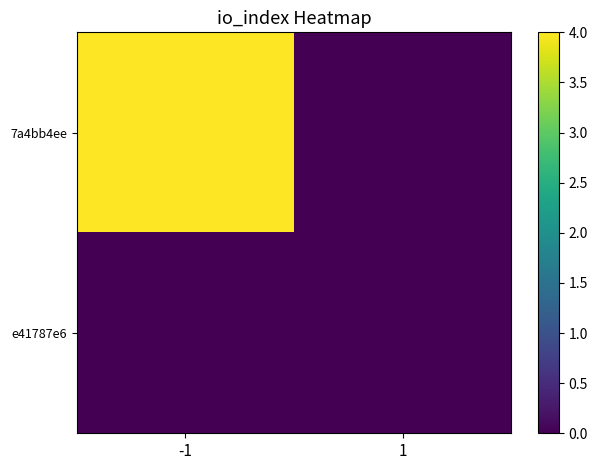

At how many categories does at least one series exceed 2?

1